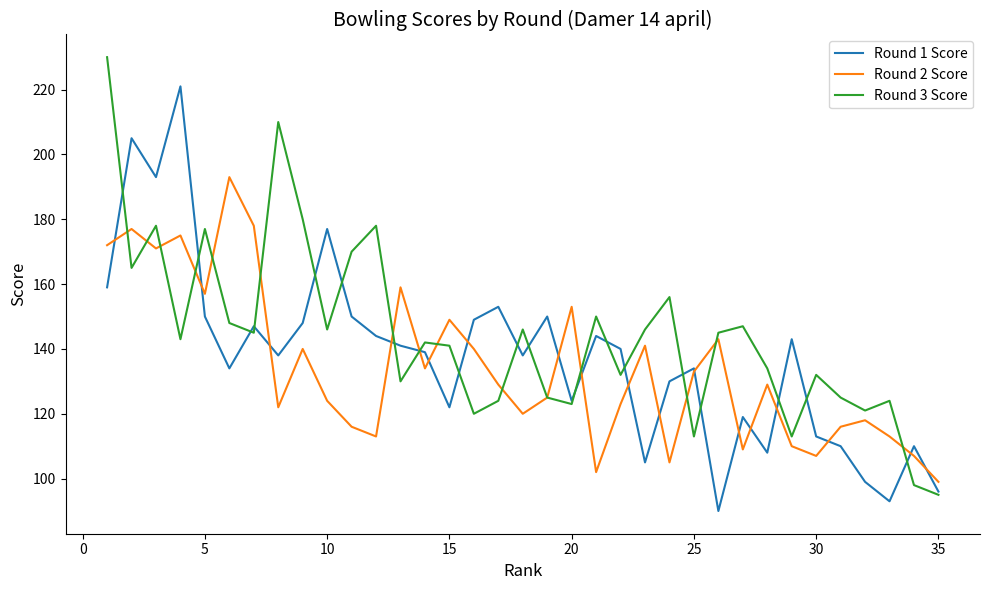

Reading left to right, list all the values displayed in this chart.

Round 1 Score: 159	205	193	221	150	134	147	138	148	177	150	144	141	139	122	149	153	138	150	124	144	140	105	130	134	90	119	108	143	113	110	99	93	110	96
Round 2 Score: 172	177	171	175	157	193	178	122	140	124	116	113	159	134	149	140	129	120	125	153	102	123	141	105	133	143	109	129	110	107	116	118	113	107	99
Round 3 Score: 230	165	178	143	177	148	145	210	180	146	170	178	130	142	141	120	124	146	125	123	150	132	146	156	113	145	147	134	113	132	125	121	124	98	95